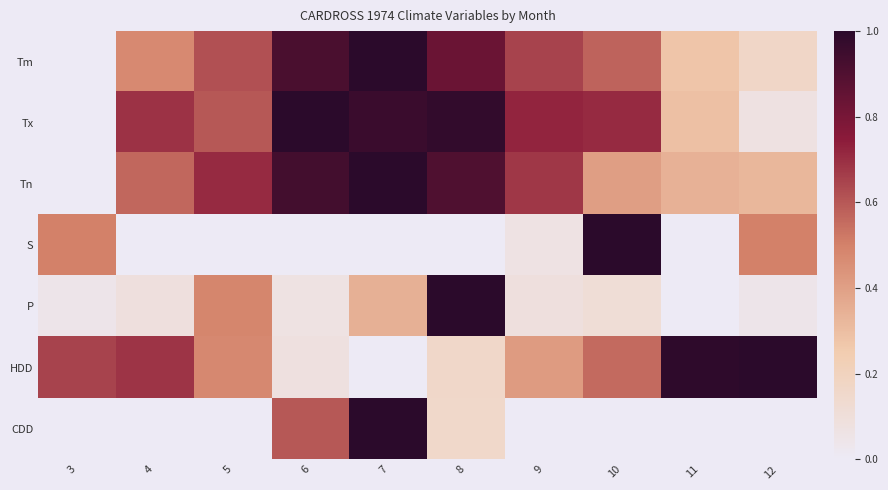

Reading left to right, extract all data points from this chart.

Tm: 3=0.0	4=0.5	5=0.6	6=0.9	7=1.0	8=0.8	9=0.7	10=0.6	11=0.3	12=0.2
Tx: 3=0.0	4=0.7	5=0.6	6=1.0	7=1.0	8=1.0	9=0.7	10=0.7	11=0.3	12=0.1
Tn: 3=0.0	4=0.6	5=0.7	6=0.9	7=1.0	8=0.9	9=0.7	10=0.4	11=0.3	12=0.3
S: 3=0.5	4=0.0	5=0.0	6=0.0	7=0.0	8=0.0	9=0.1	10=1.0	11=0.0	12=0.5
P: 3=0.0	4=0.1	5=0.5	6=0.1	7=0.3	8=1.0	9=0.1	10=0.1	11=0.0	12=0.0
HDD: 3=0.7	4=0.7	5=0.5	6=0.1	7=0.0	8=0.2	9=0.4	10=0.6	11=1.0	12=1.0
CDD: 3=0.0	4=0.0	5=0.0	6=0.6	7=1.0	8=0.2	9=0.0	10=0.0	11=0.0	12=0.0